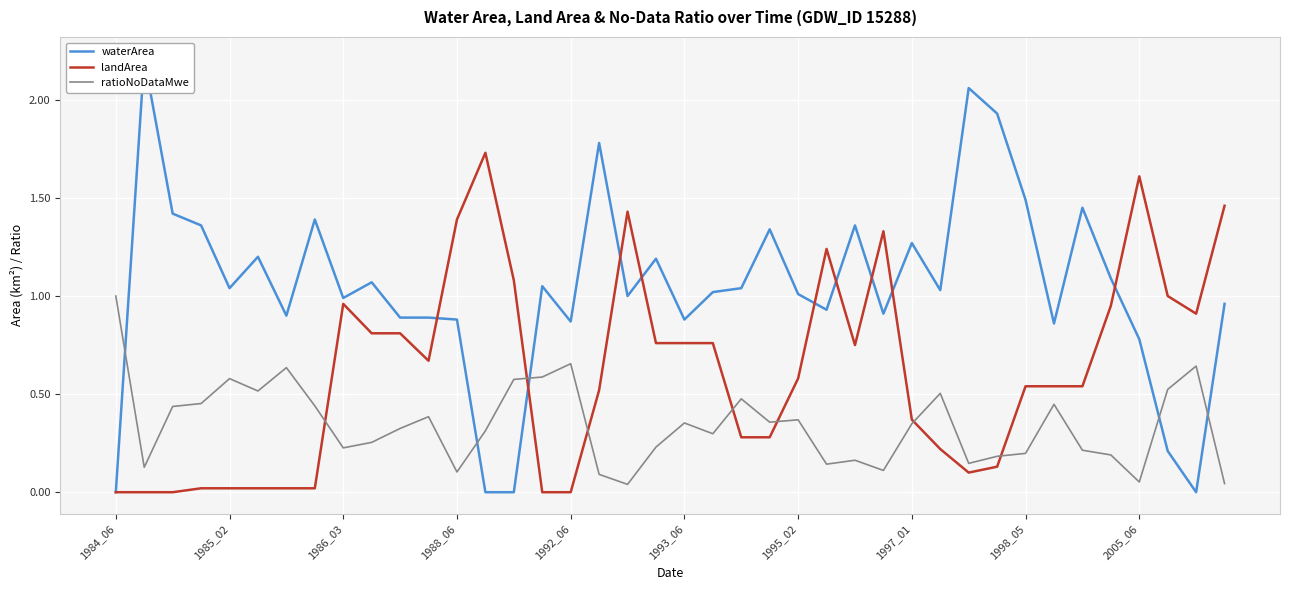

True or false: ratioNoDataMwe has a value of 0.3 at 1992_06.

False